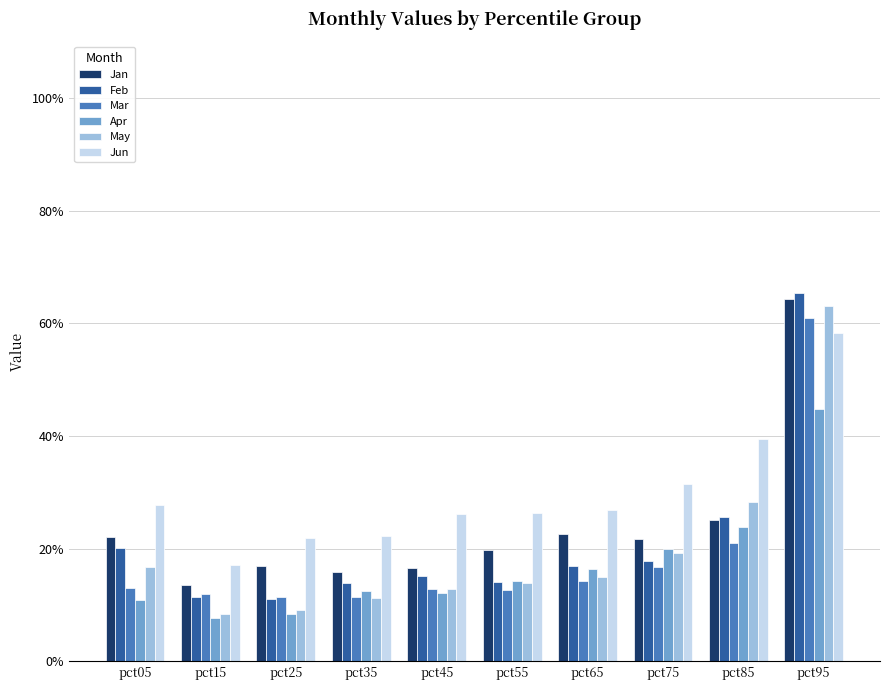

The Jun series shows 0.1 at pct35. True or false?

False